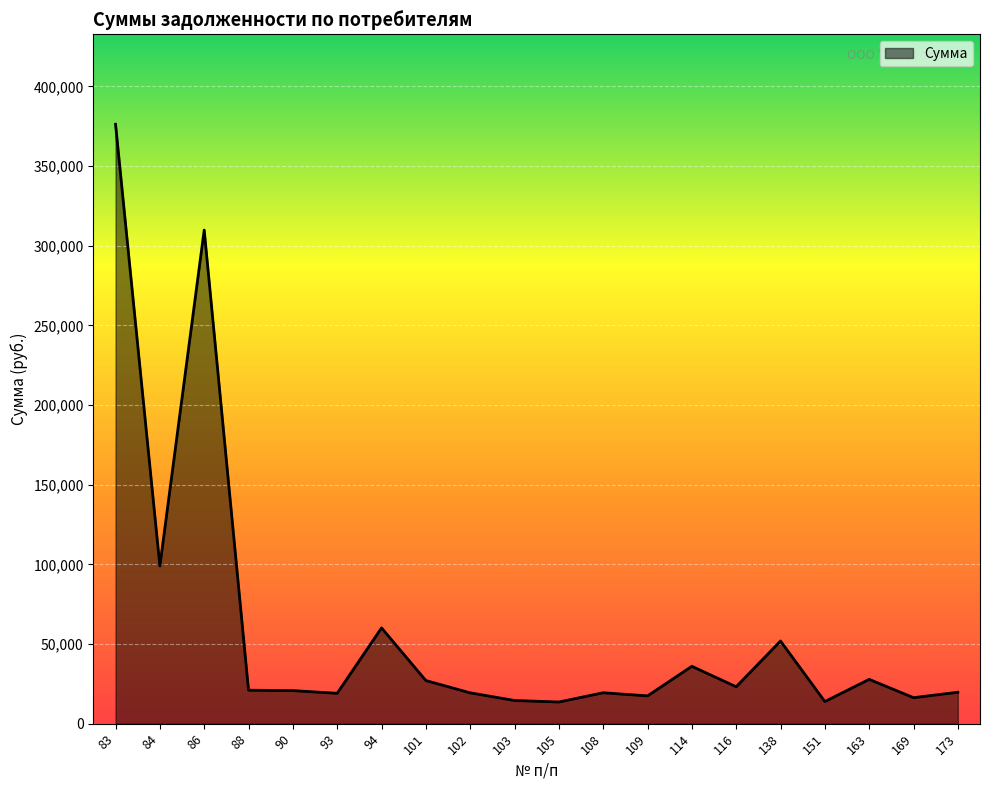

What is the sum of the values at 108 and 105?

33017.6